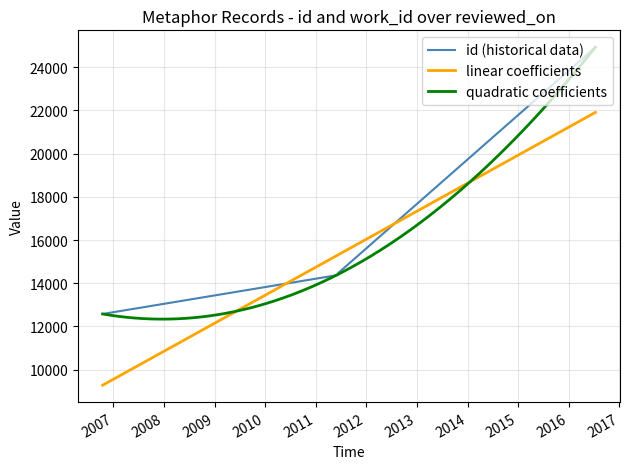

Count the number of values greater than 14404.

4